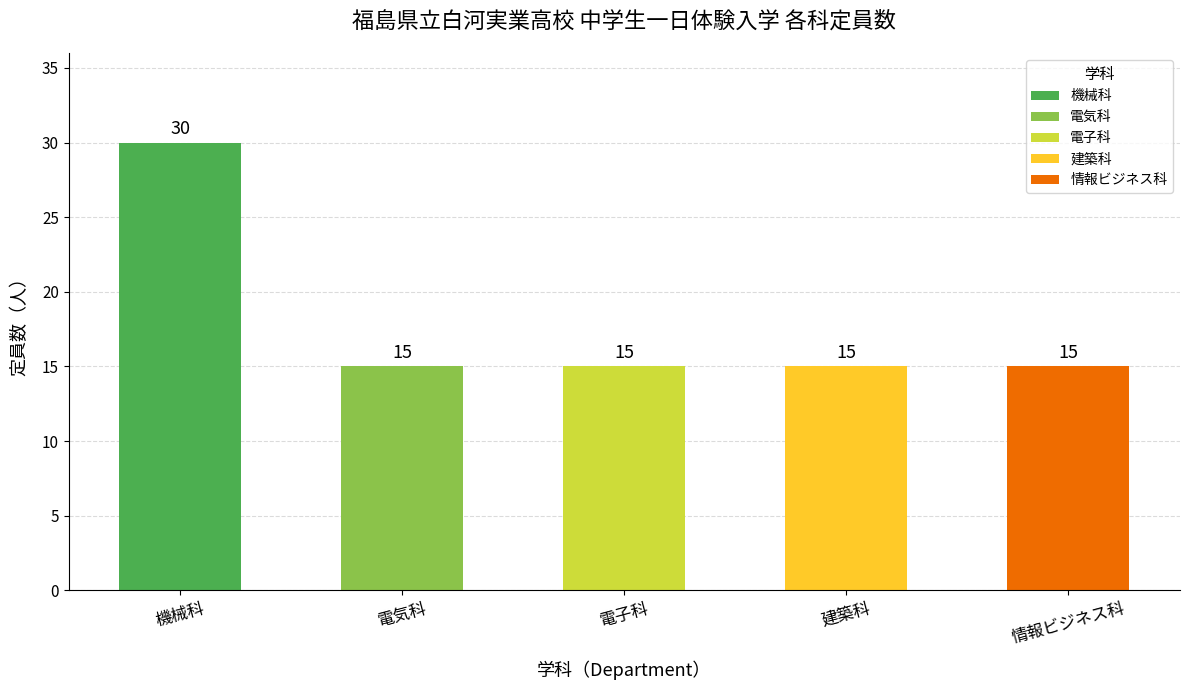

What is the difference between the values at 機械科 and 電子科?

15